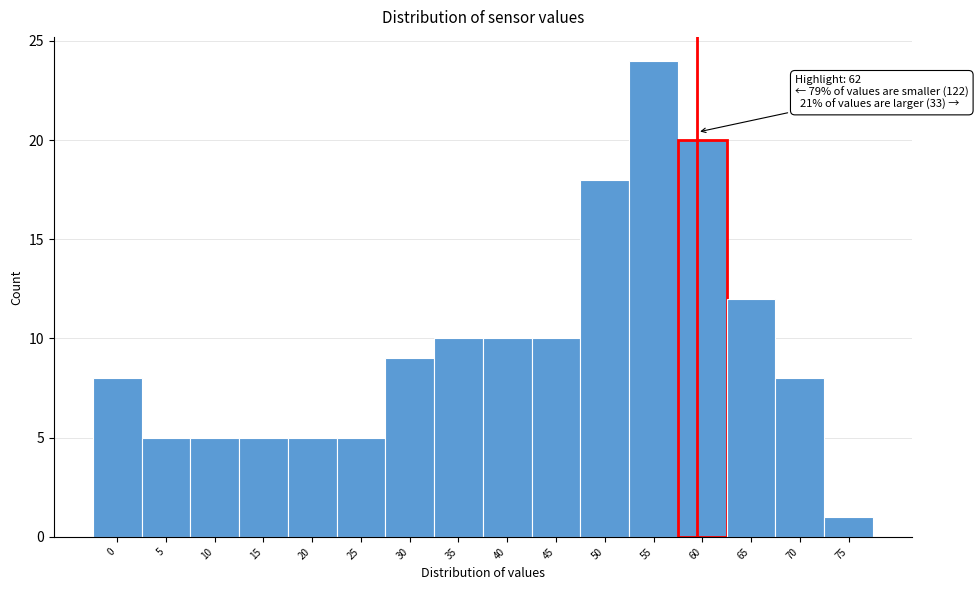

Reading right to left, what are all the values shown in this chart?

75=1	70=8	65=12	60=20	55=24	50=18	45=10	40=10	35=10	30=9	25=5	20=5	15=5	10=5	5=5	0=8